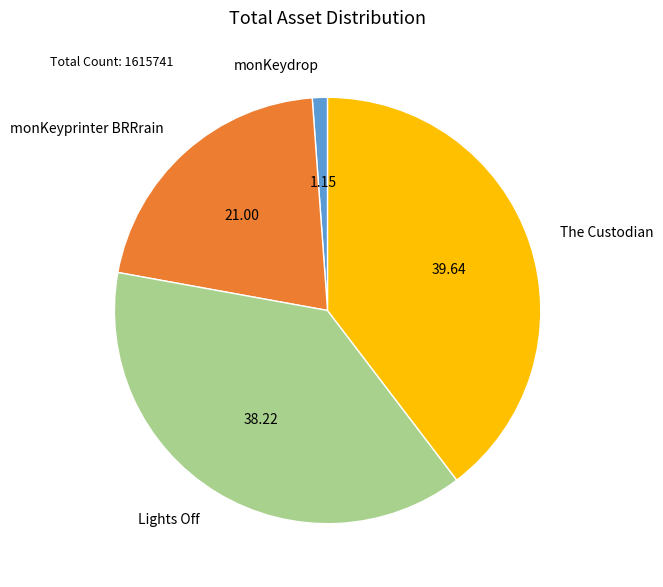

How many slices are in this pie chart?

4